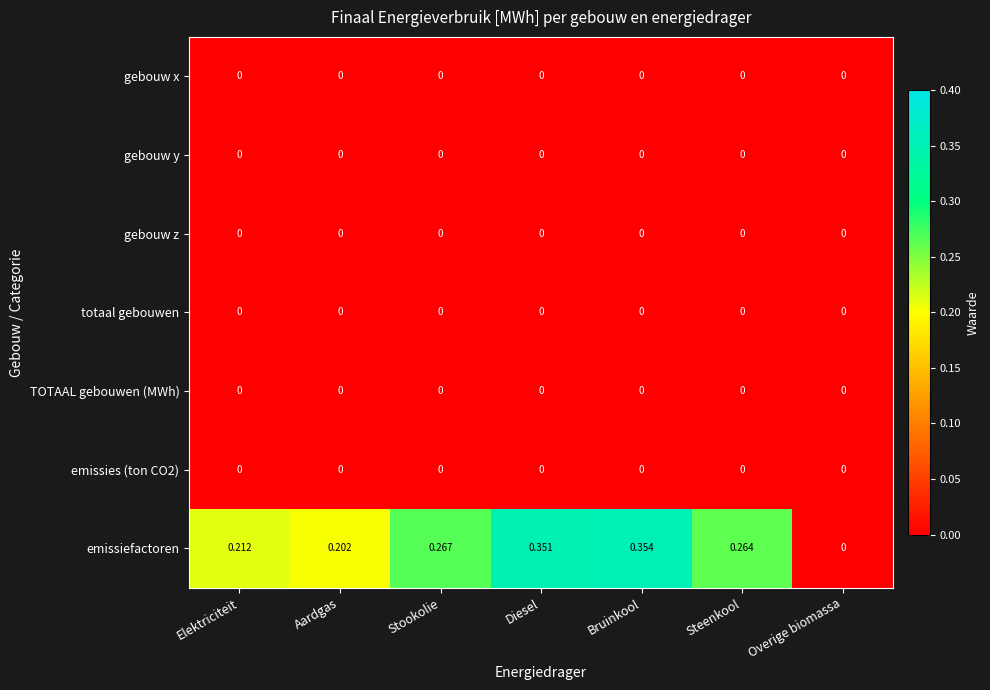

Which category has the highest value across all series?

Bruinkool